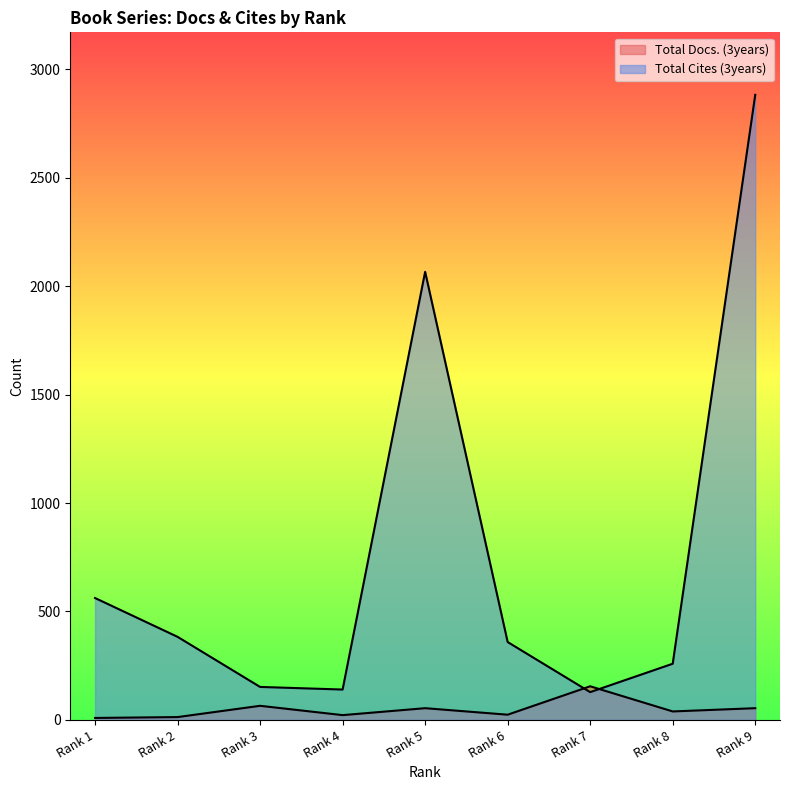

The value of Total Docs. (3years) at Rank 3 is 22. True or false?

False